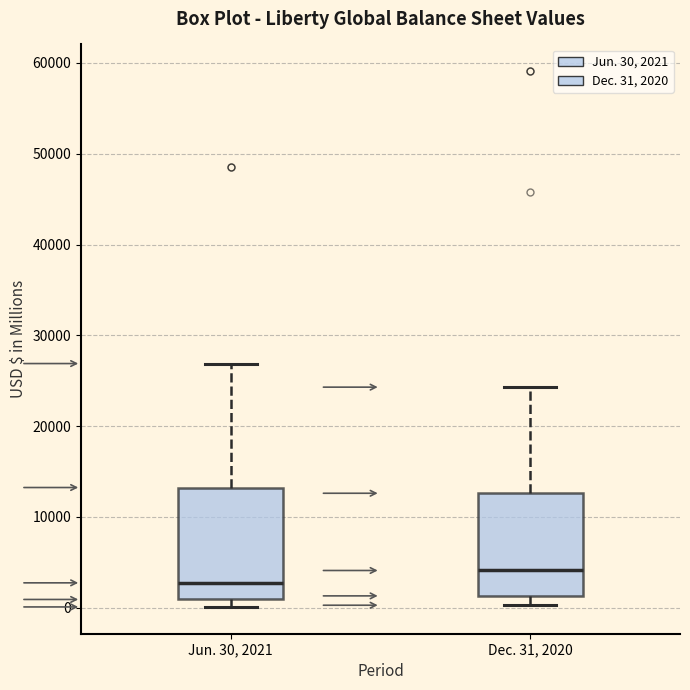

Reading left to right, transcribe this box plot: for each box, give where its median line is, the range the box spans, and where its two whiskers end, as read against the y-axis. The values are not printed on the chart, so give them approximately, as read against the axis.

Jun. 30, 2021: median 3000, box 1000 to 13000, whiskers 0 to 27000
Dec. 31, 2020: median 4000, box 1000 to 13000, whiskers 0 to 24000